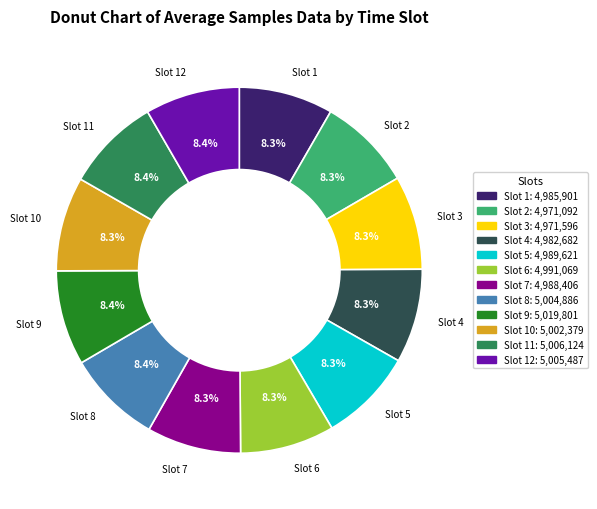

Is there a majority slice in this chart?

No